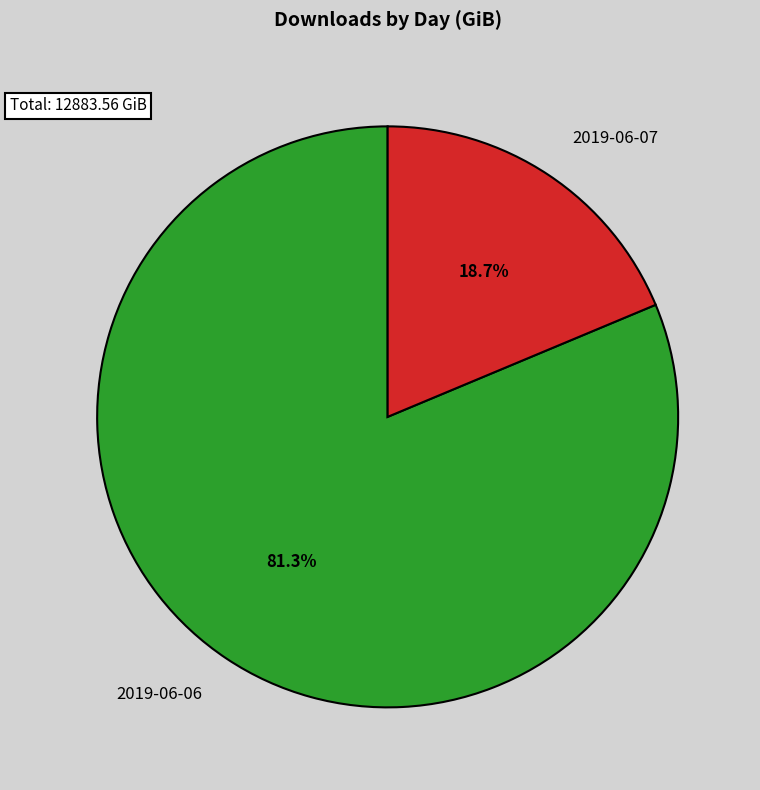

Which slice is the largest?

2019-06-06